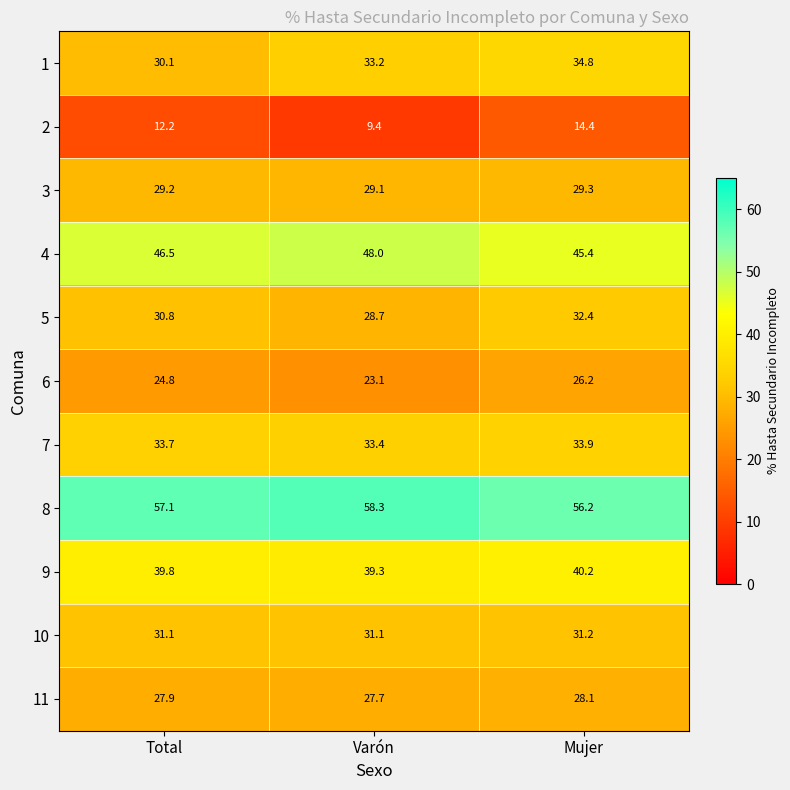

At which label is 2 closest to 11?

Total